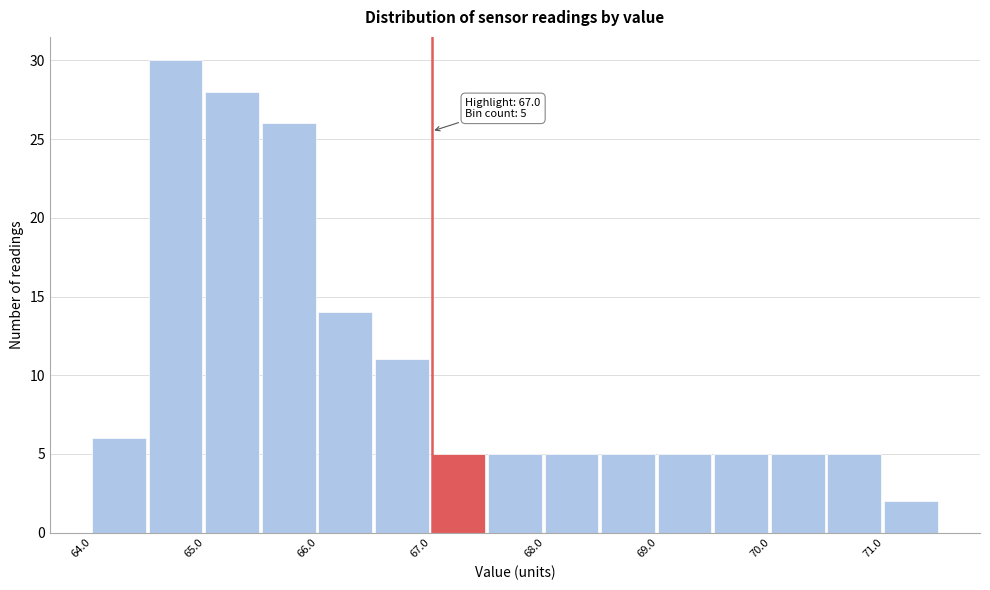

Which range on the x-axis has the tallest bar?

64.5 to 65.0